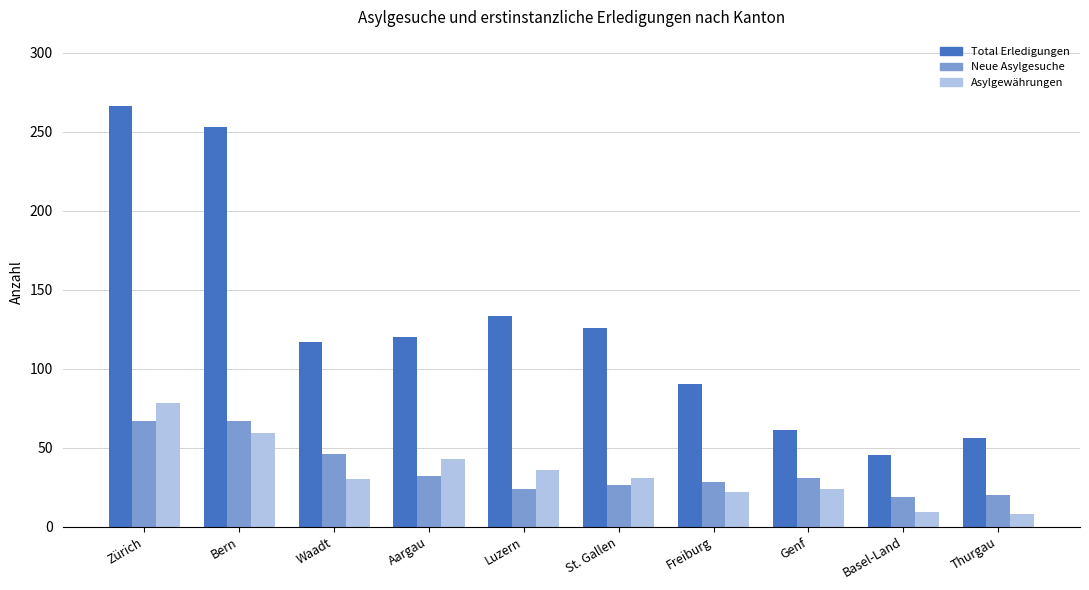

Is it true that Total Erledigungen equals 184 at Zürich?

False